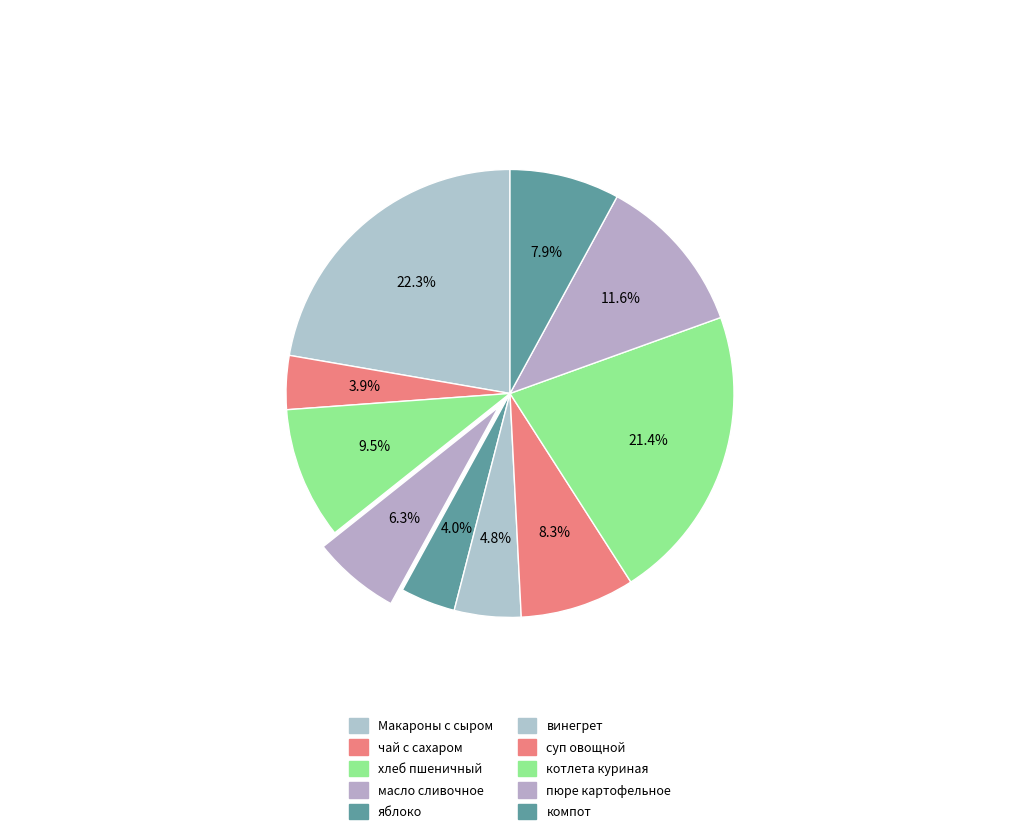

True or false: компот accounts for 14% of the total.

False